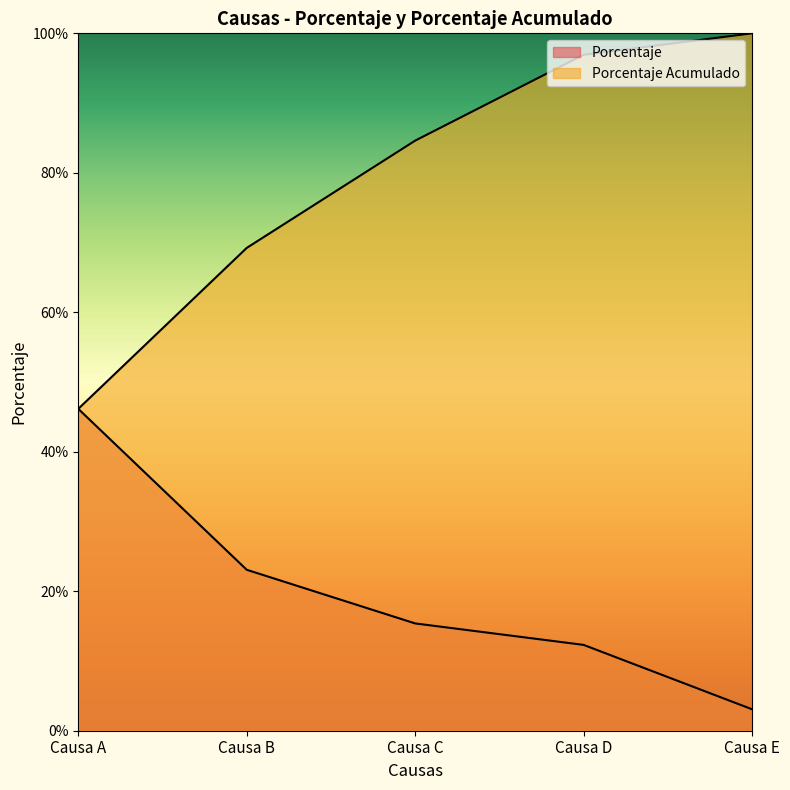

Reading left to right, extract all data points from this chart.

Porcentaje: Causa A=46.2	Causa B=23.1	Causa C=15.4	Causa D=12.3	Causa E=3.1
Porcentaje Acumulado: Causa A=46.2	Causa B=69.2	Causa C=84.6	Causa D=96.9	Causa E=100.0